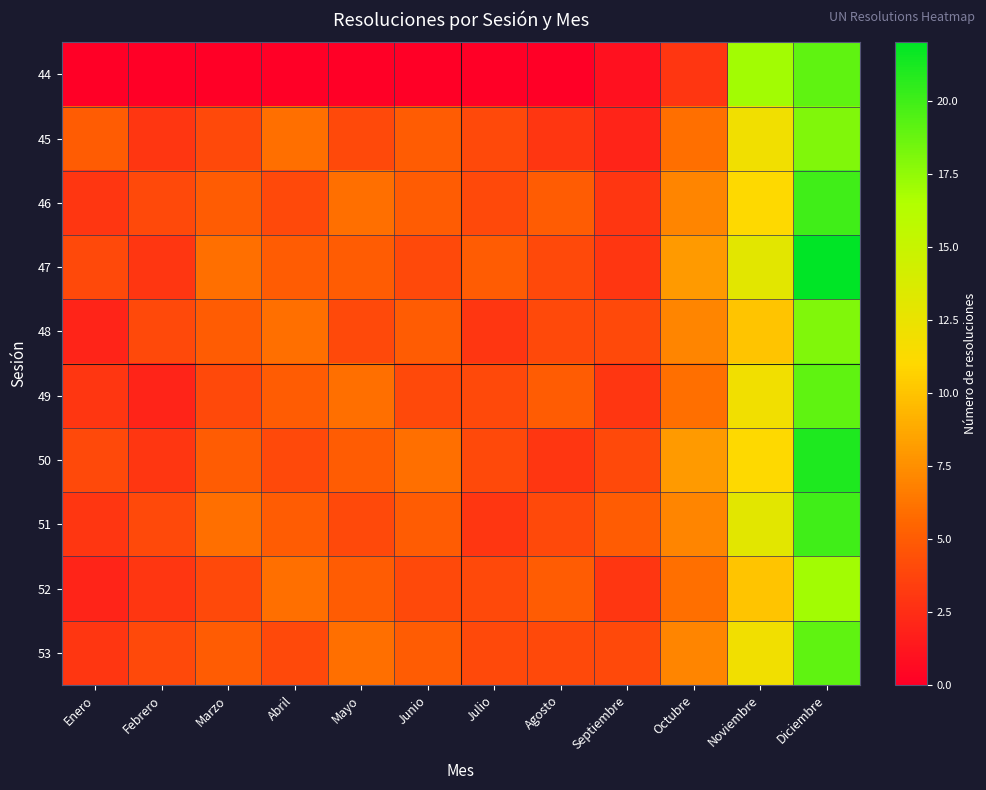

At how many categories does at least one series exceed 18?

1